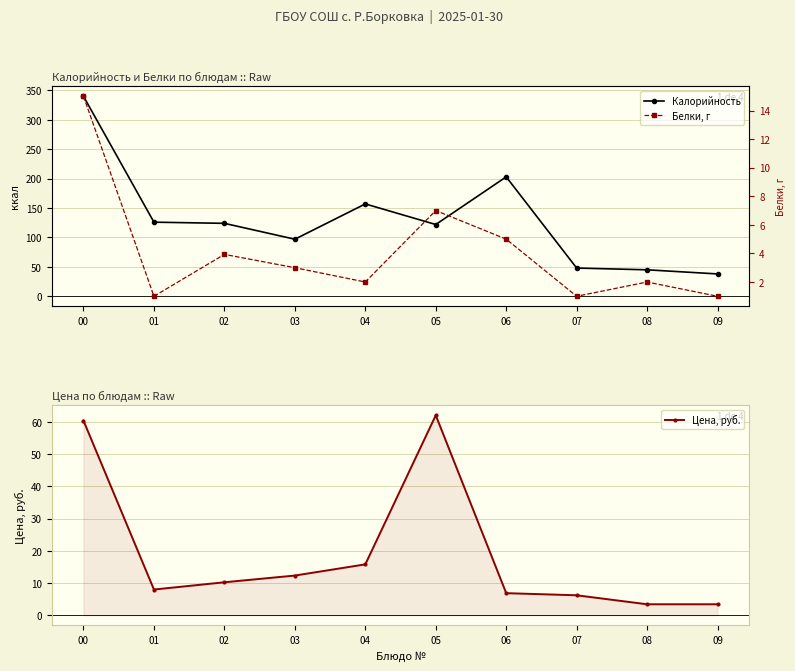

What is the difference between the Белки, г values at 09 and 02?

2.9